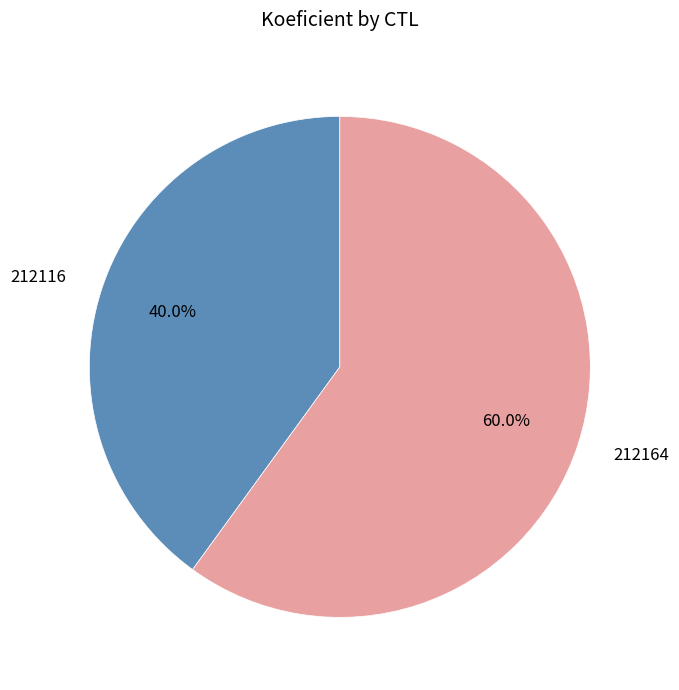

Is there a majority slice in this chart?

Yes